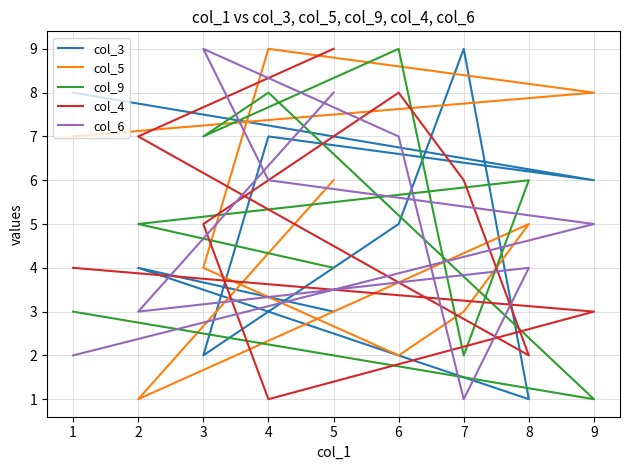

How many lines are shown in the chart?

5